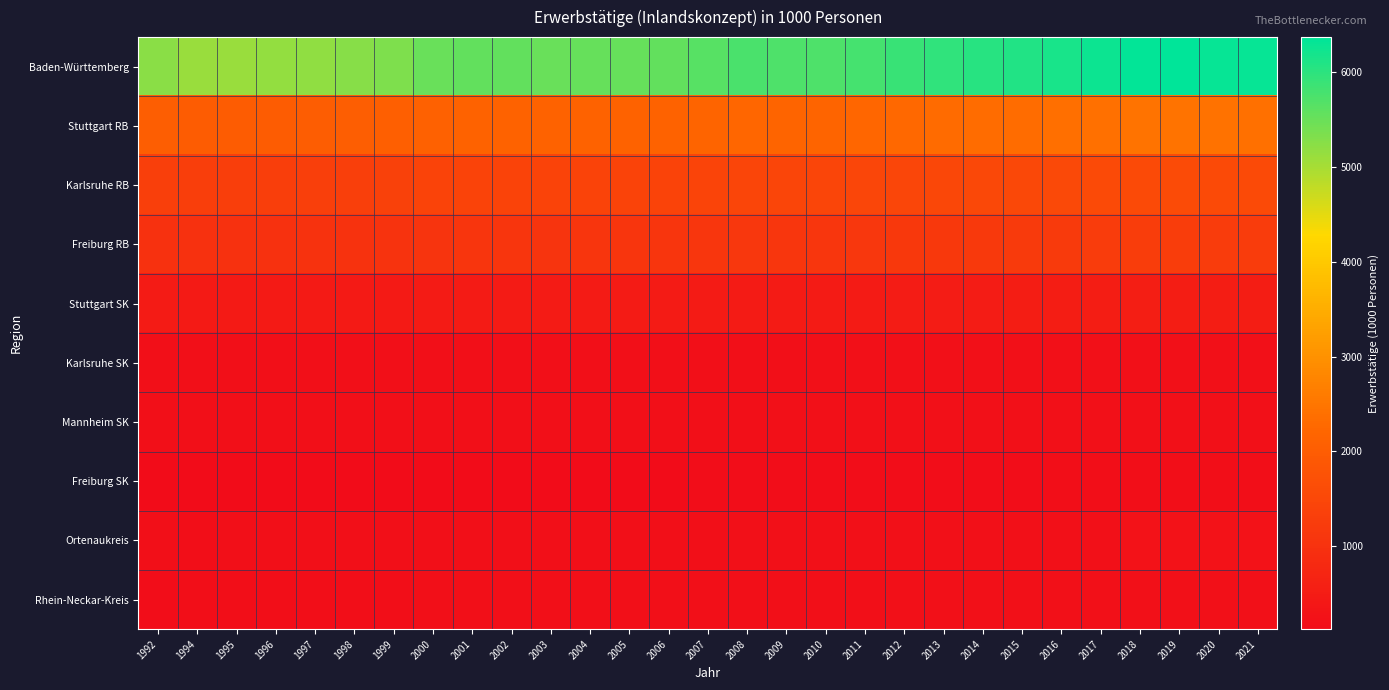

At how many categories does at least one series exceed 6234?

5